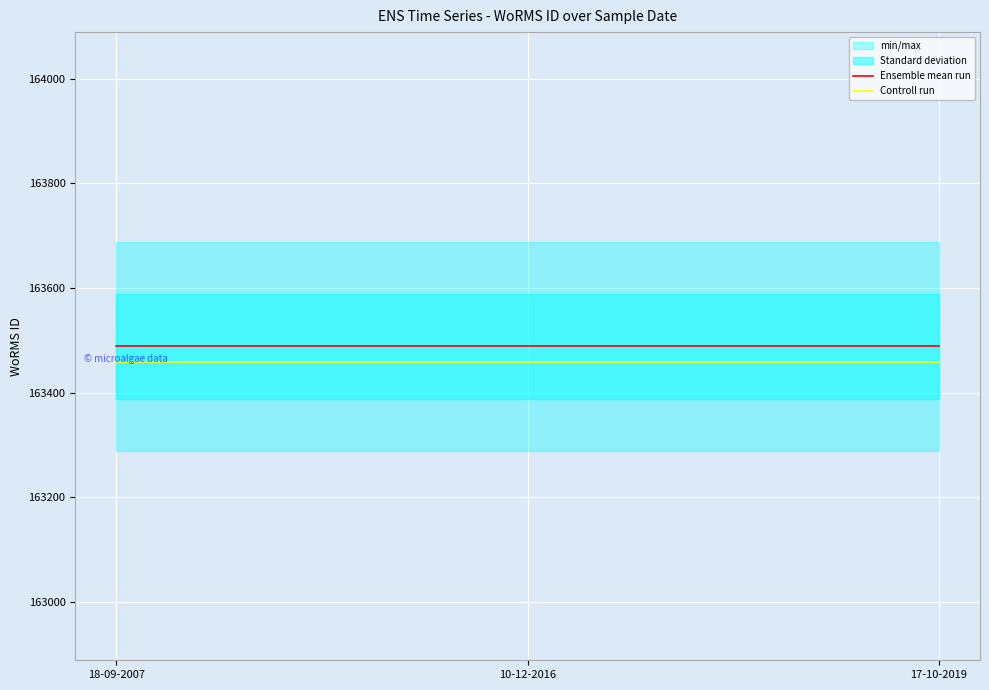

Which series has the widest spread of values?

Ensemble mean run